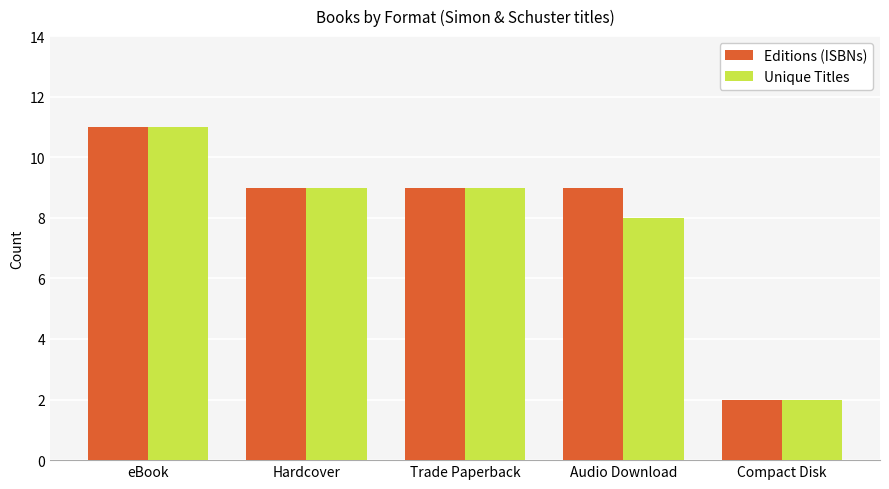

What is the sum of the Unique Titles values at Audio Download and Trade Paperback?

17